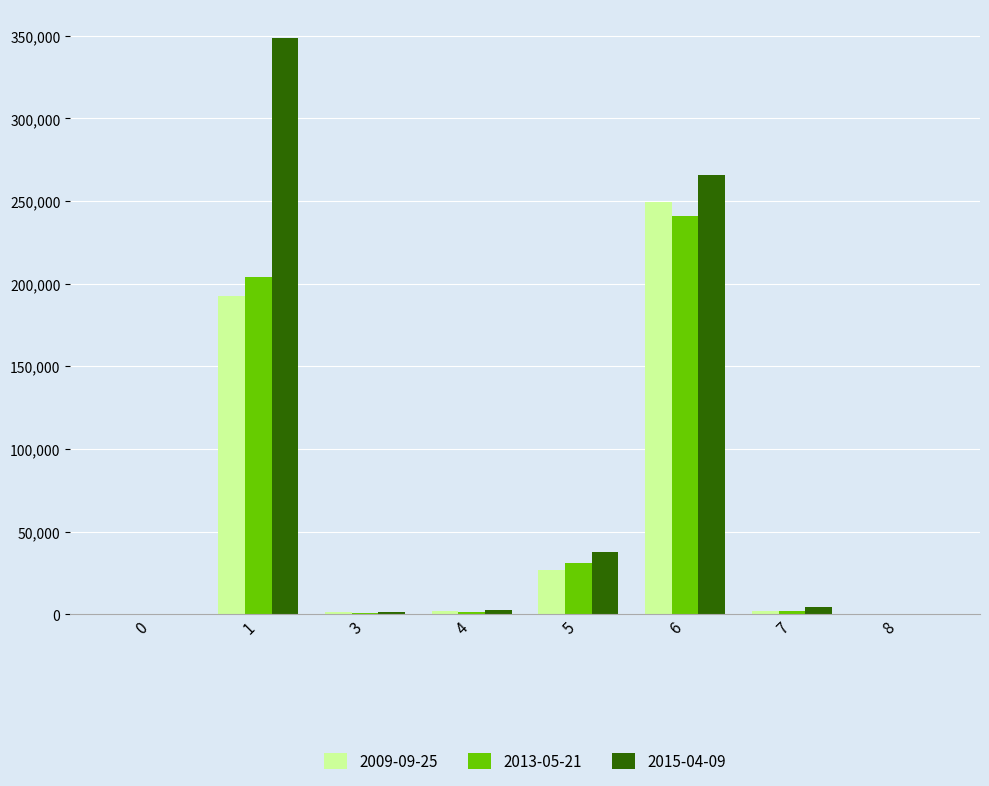

The value of 2009-09-25 at 5 is 26613. True or false?

True